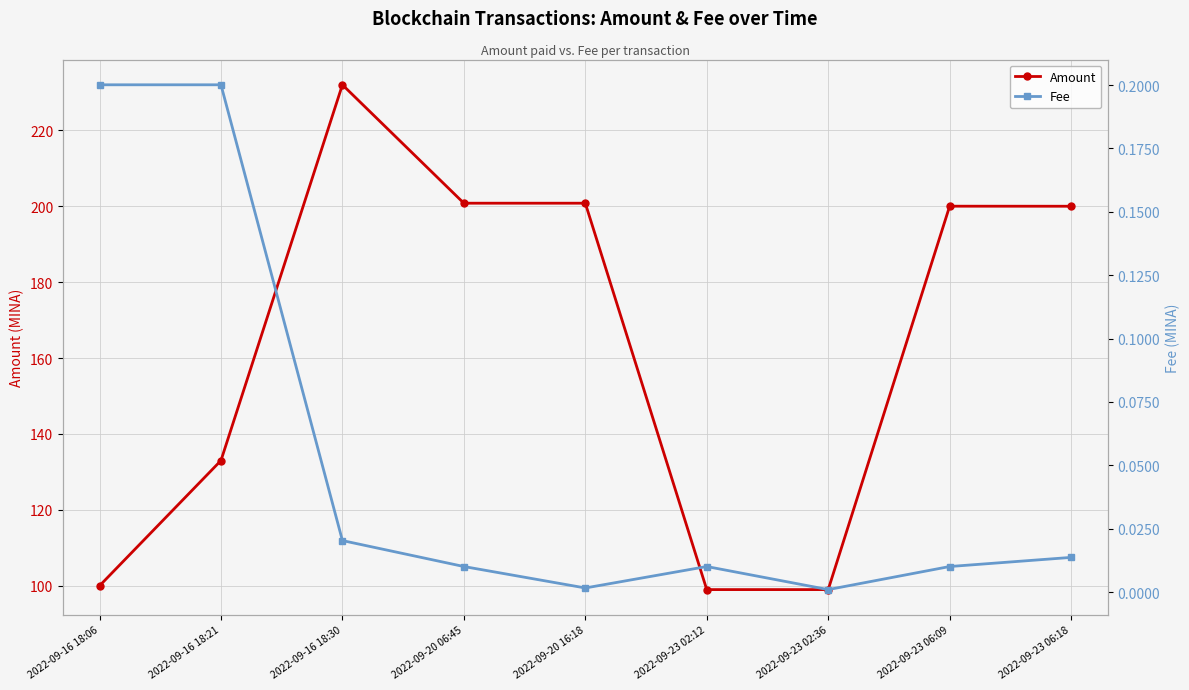

What is the difference between the second highest and second lowest values in the Fee series?

0.2